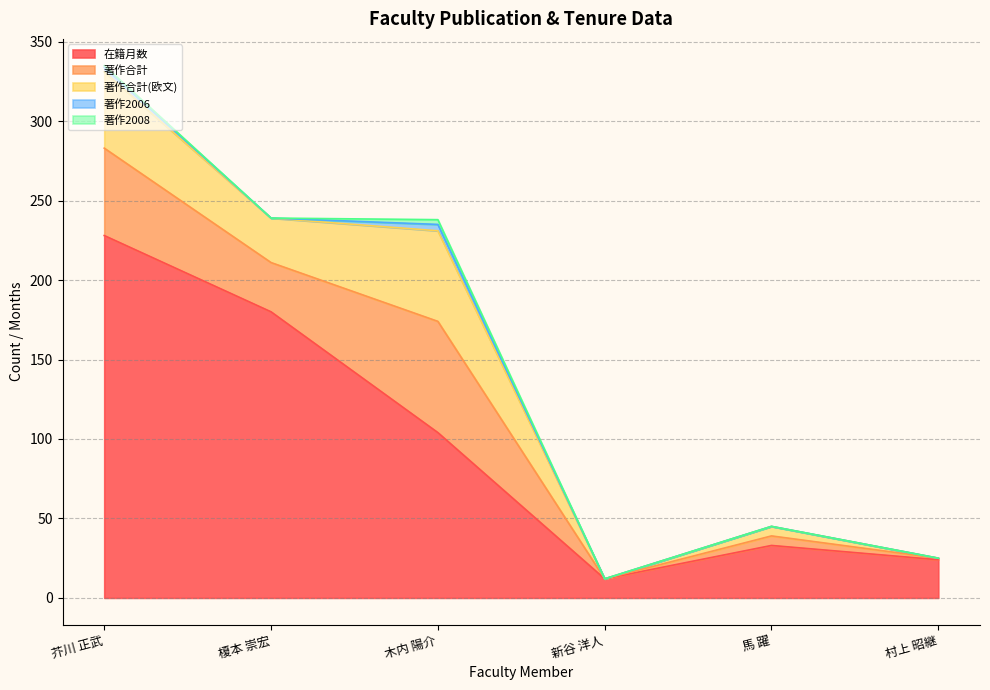

Reading left to right, list all the values displayed in this chart.

在籍月数: 芥川 正武=228	榎本 崇宏=180	木内 陽介=104	新谷 洋人=12	馬 躍=33	村上 昭継=24
著作合計: 芥川 正武=55	榎本 崇宏=31	木内 陽介=70	新谷 洋人=0	馬 躍=6	村上 昭継=1
著作合計(欧文): 芥川 正武=48	榎本 崇宏=28	木内 陽介=57	新谷 洋人=0	馬 躍=6	村上 昭継=0
著作2006: 芥川 正武=3	榎本 崇宏=0	木内 陽介=4	新谷 洋人=0	馬 躍=0	村上 昭継=0
著作2008: 芥川 正武=1	榎本 崇宏=0	木内 陽介=3	新谷 洋人=0	馬 躍=0	村上 昭継=0